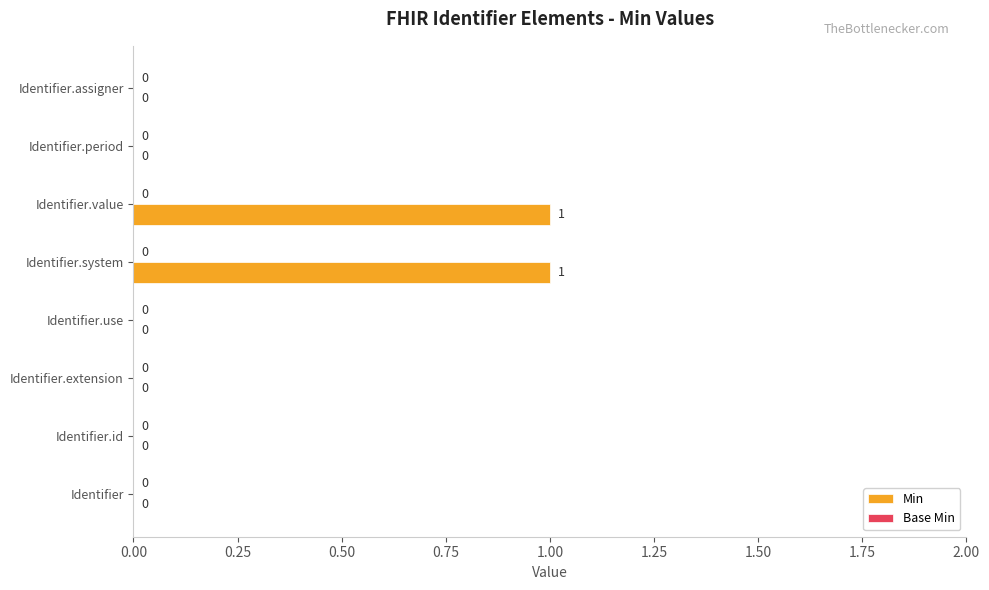

Which has a higher value, Identifier.extension or Identifier.value?

Identifier.value